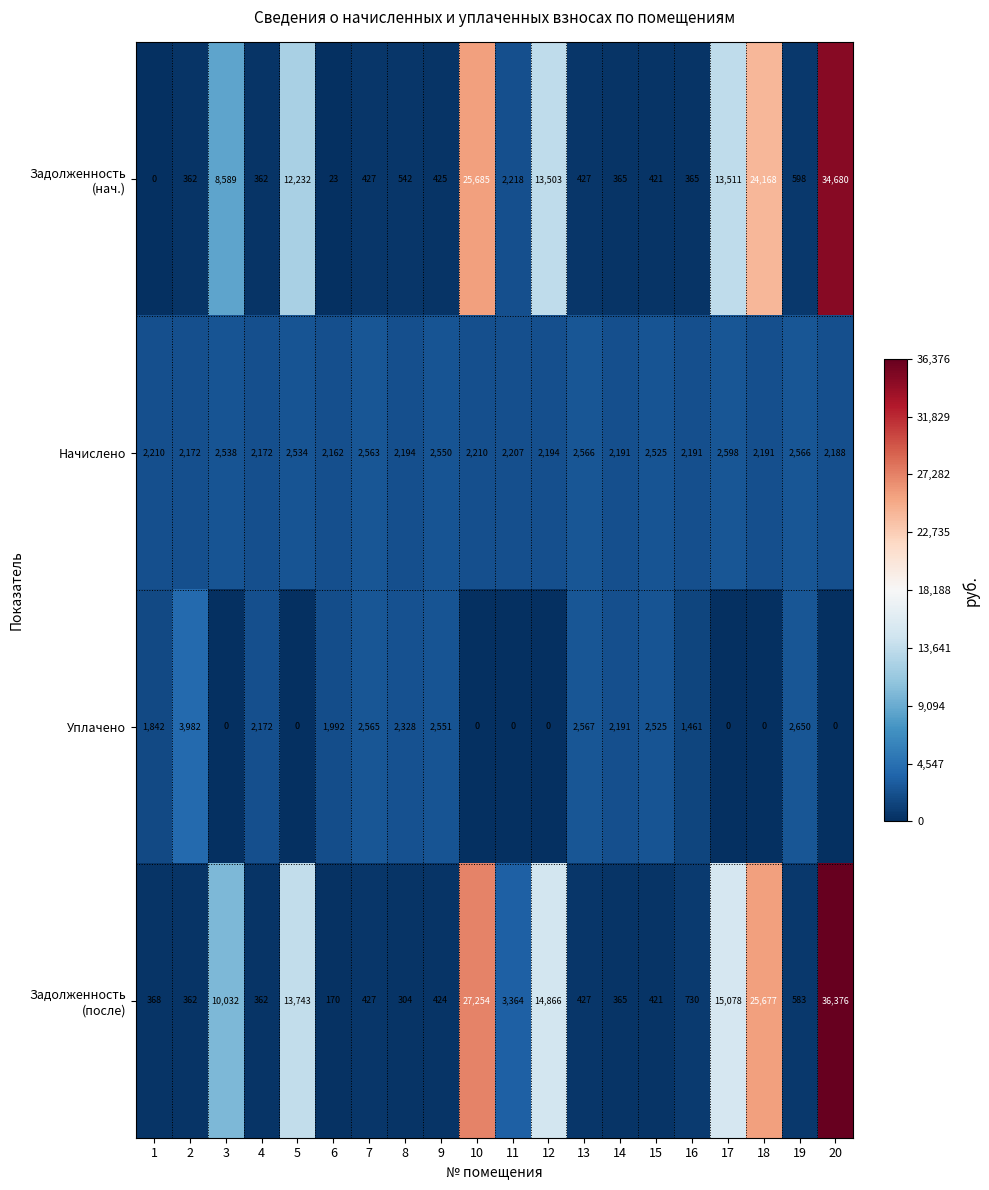

What is the average value of the Уплачено series?

1441